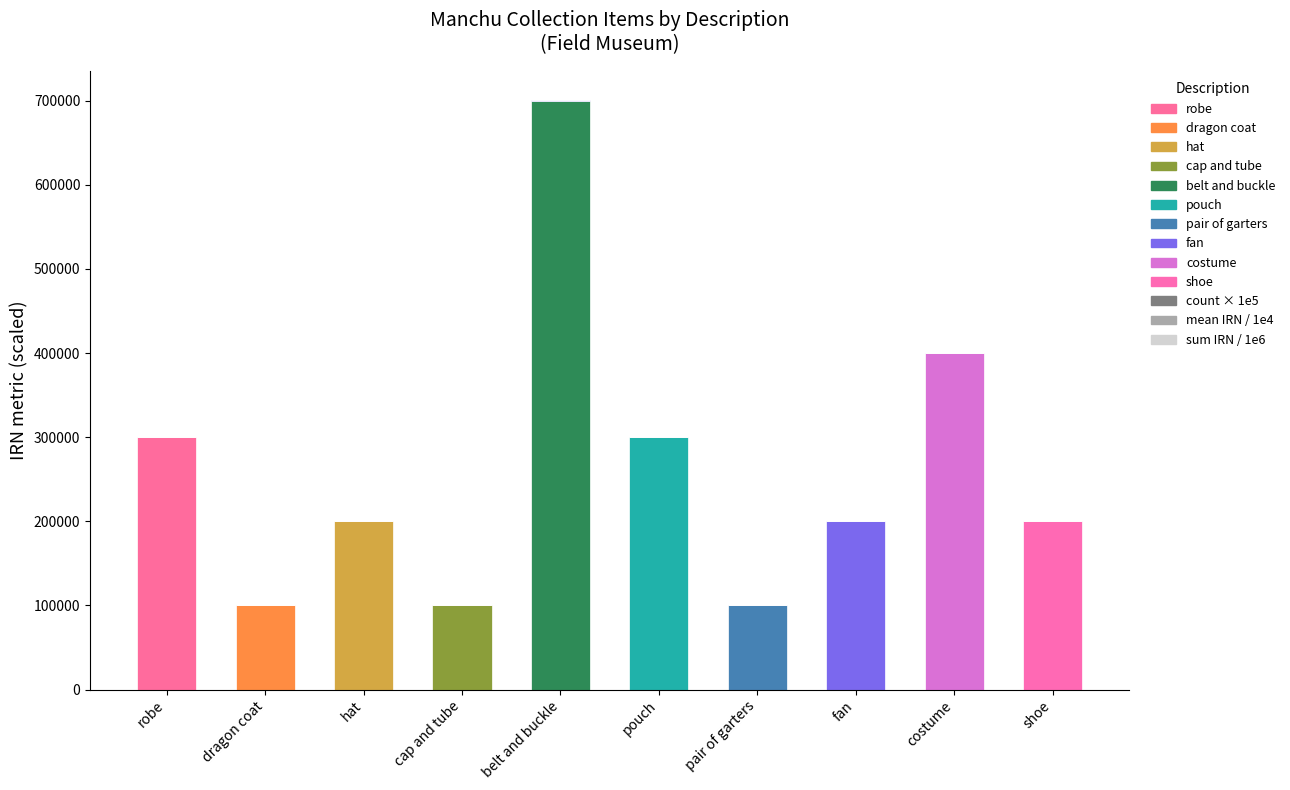

Are the bars horizontal?

No